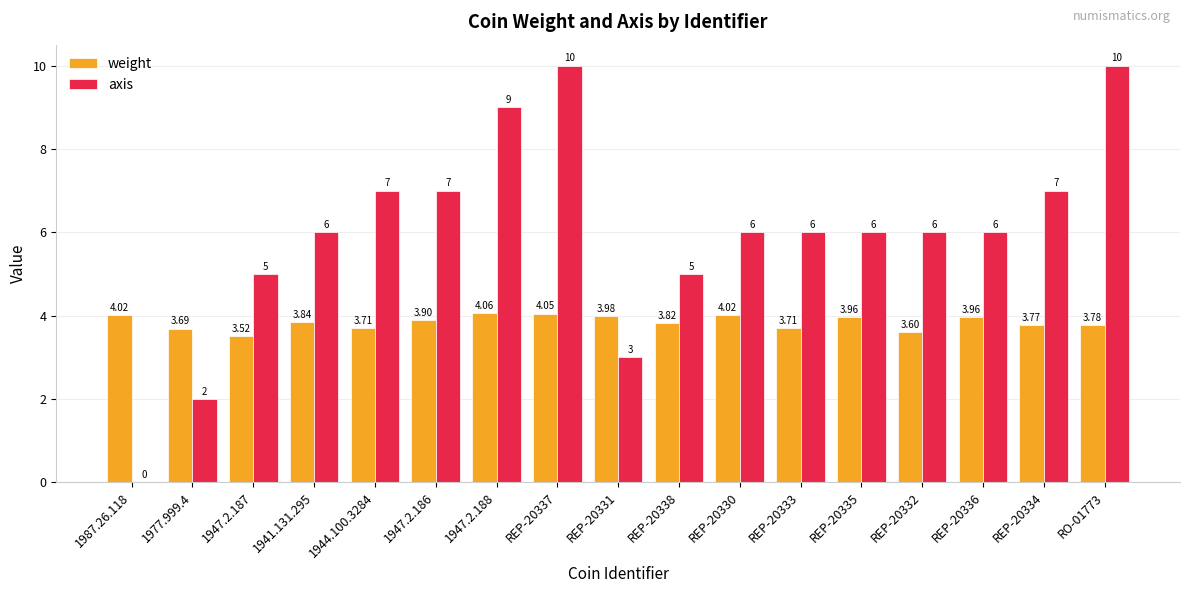

What is the difference between the axis values at REP-20334 and REP-20338?

2.0